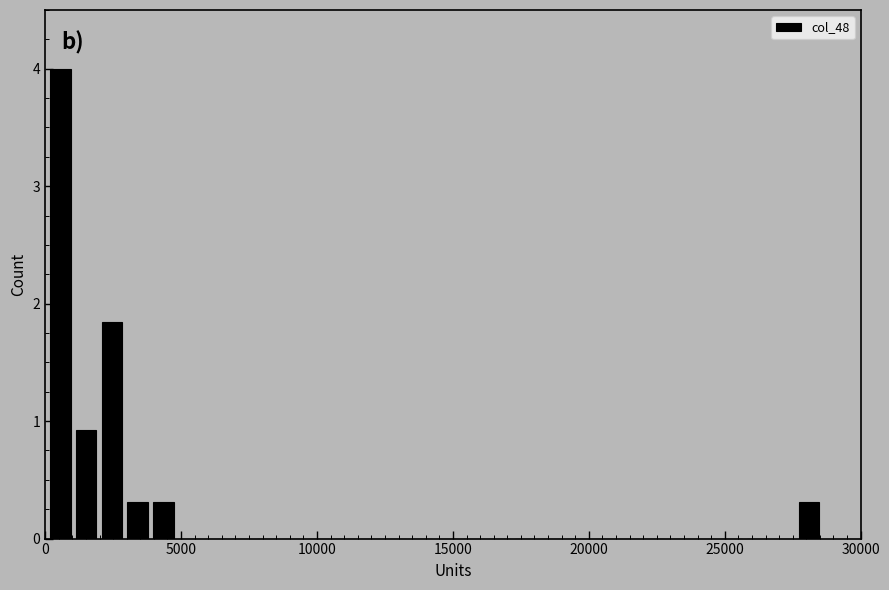

Around what value on the x-axis is the tallest bar? Give the approximate position of its centre, as read against the axis.

500